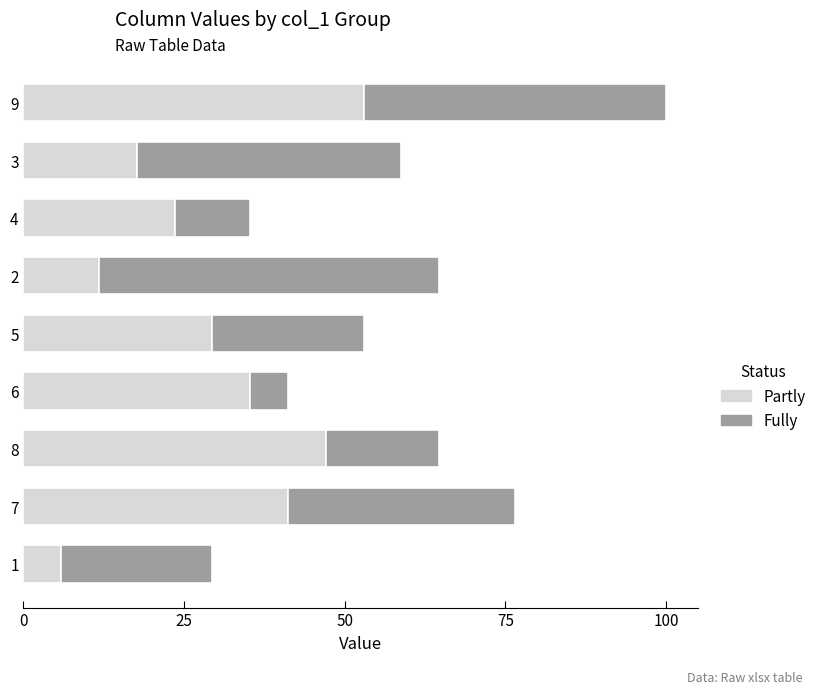

Rank the categories by Partly value from lowest to highest.

1, 2, 3, 4, 5, 6, 7, 8, 9